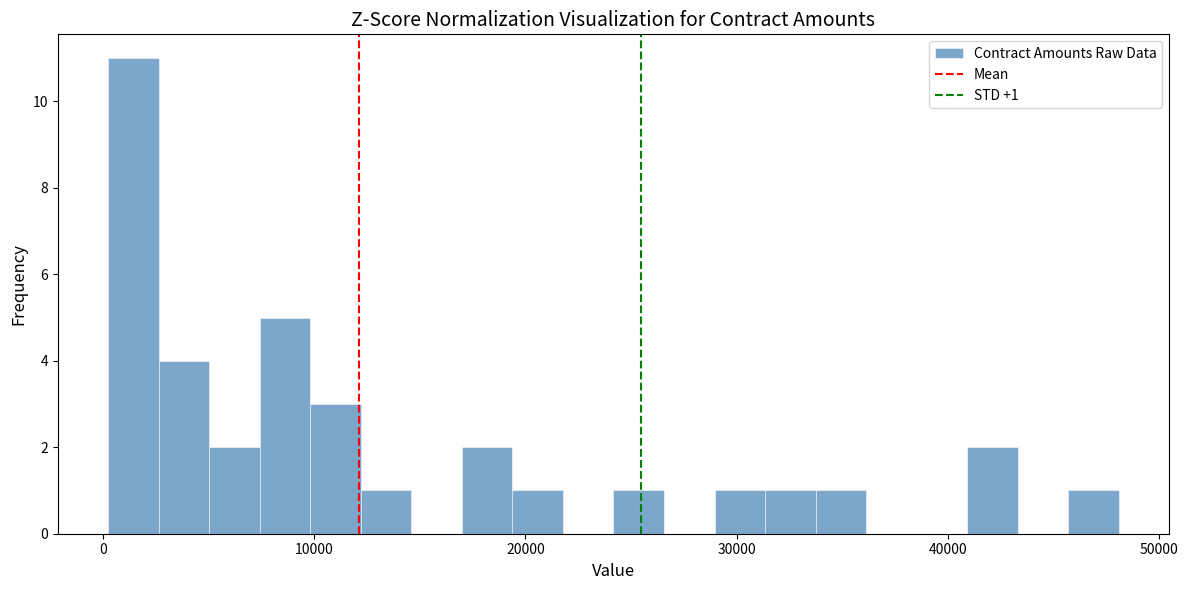

Read against the x-axis, roughly where is the centre of the tallest bar?

1000